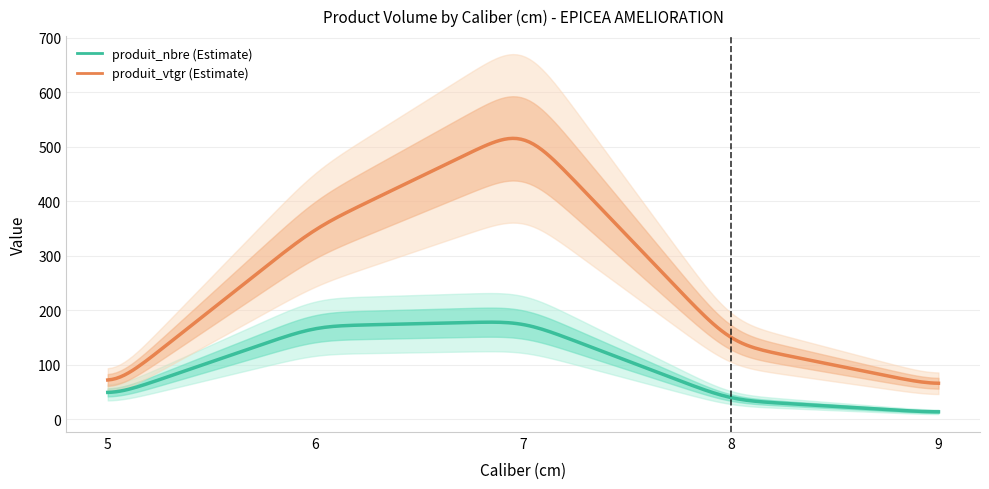

Count the number of categories in the chart.

5